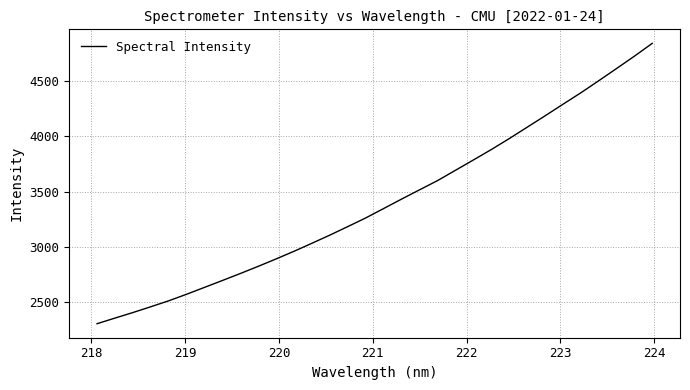

What is the greatest value displayed?

4841.4